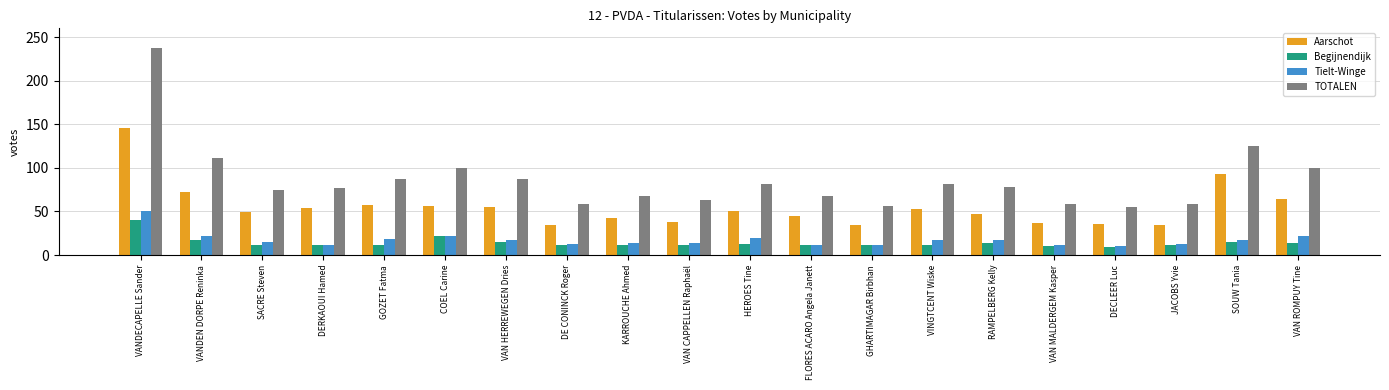

What is the sum of all Tielt-Winge values?

347